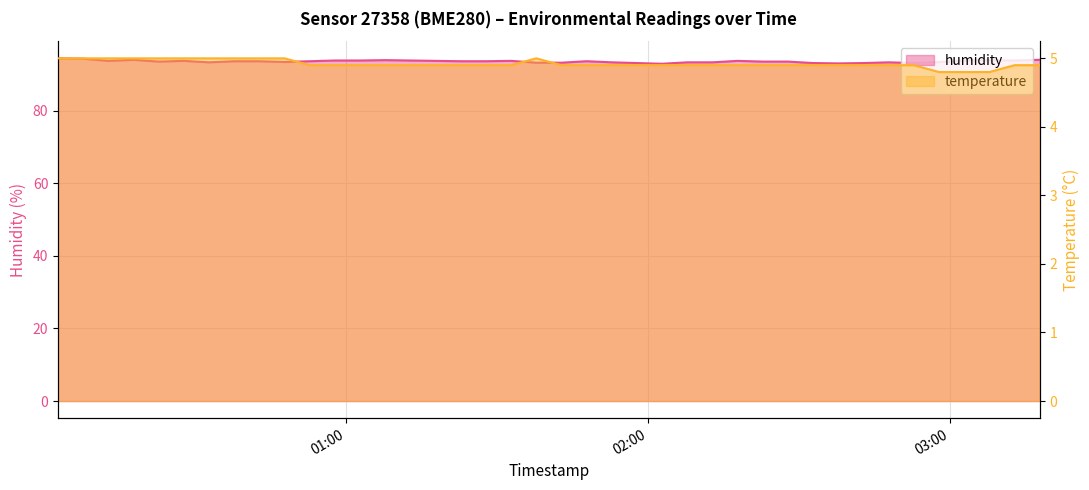

Which series has the largest total across all categories?

humidity